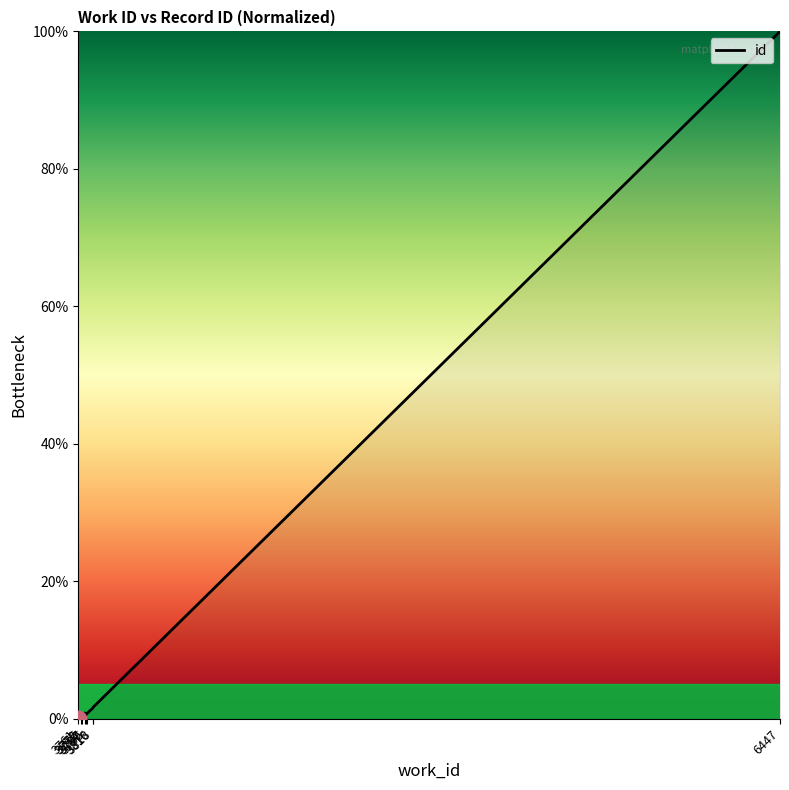

True or false: the data shows 2.2 at 3818.

False